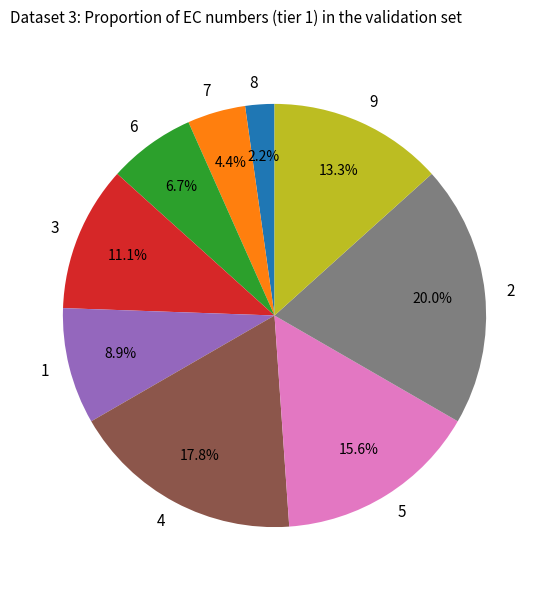

Between 5 and 6, which is larger?

5